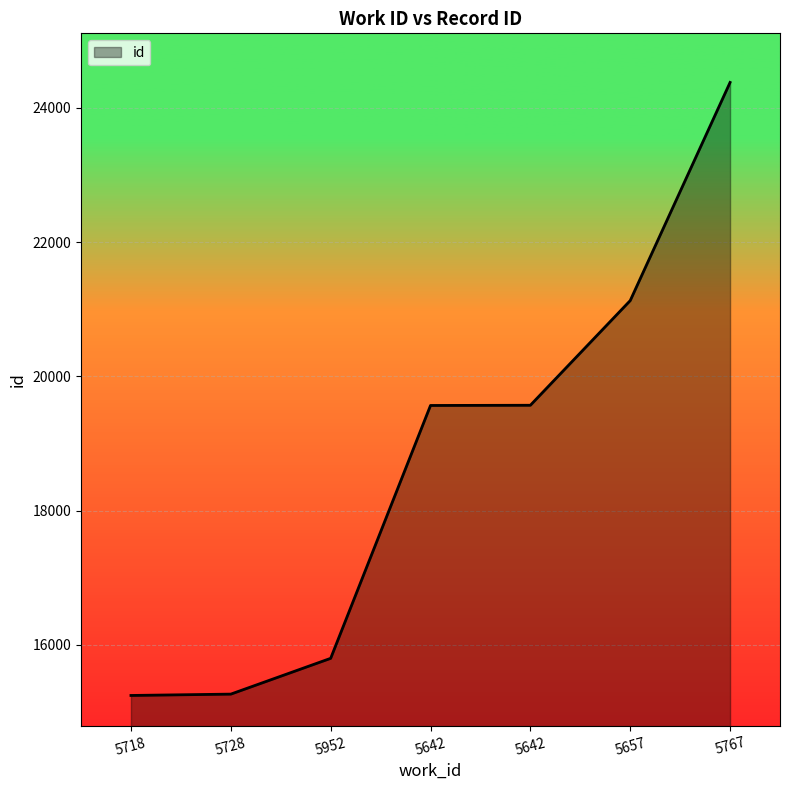

Is this an area chart (filled region under the line)?

Yes